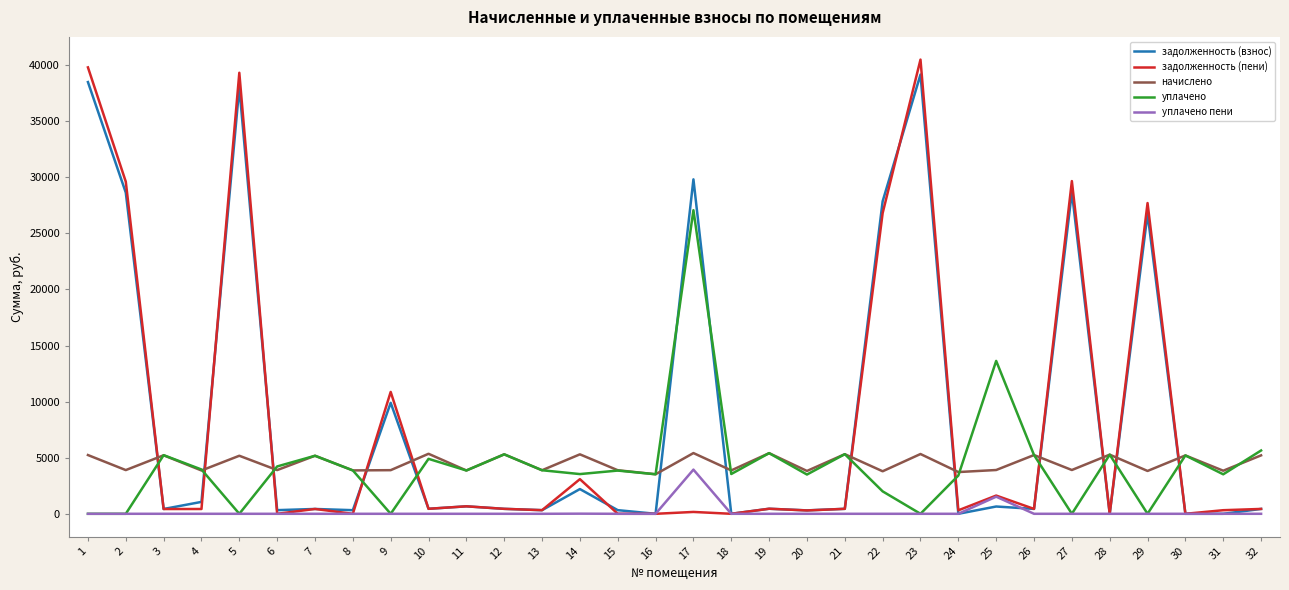

List the series in order of their peak value, lowest first.

уплачено пени, начислено, уплачено, задолженность (взнос), задолженность (пени)